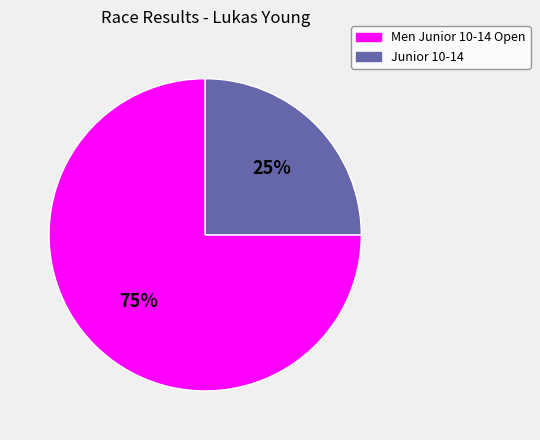

Which category has the smallest portion of the pie?

Junior 10-14